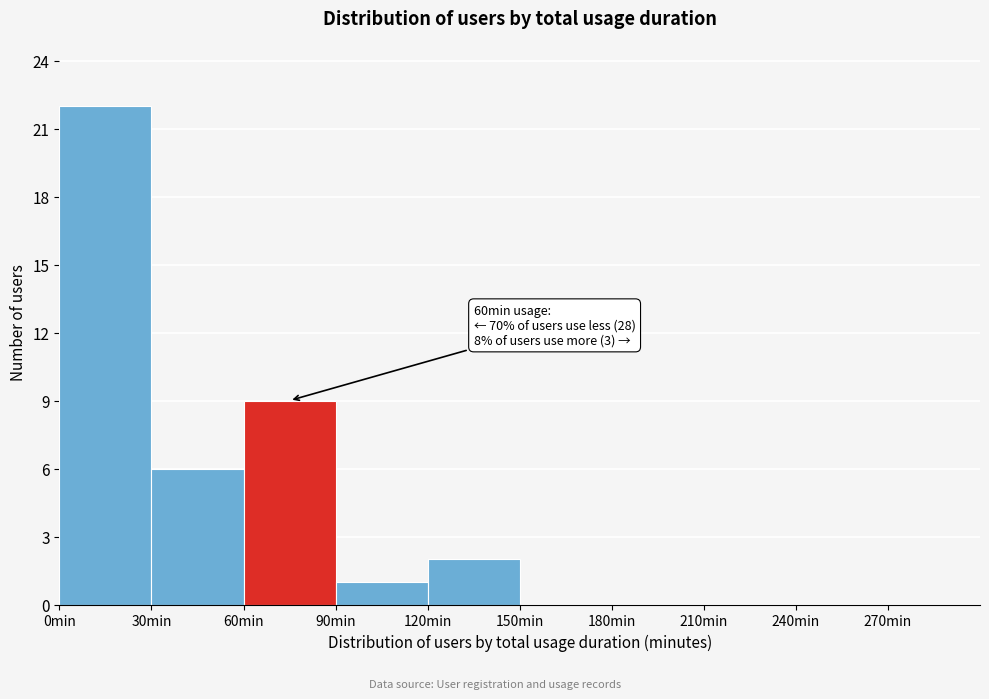

Over which range of the x-axis is the bar tallest?

0 to 30